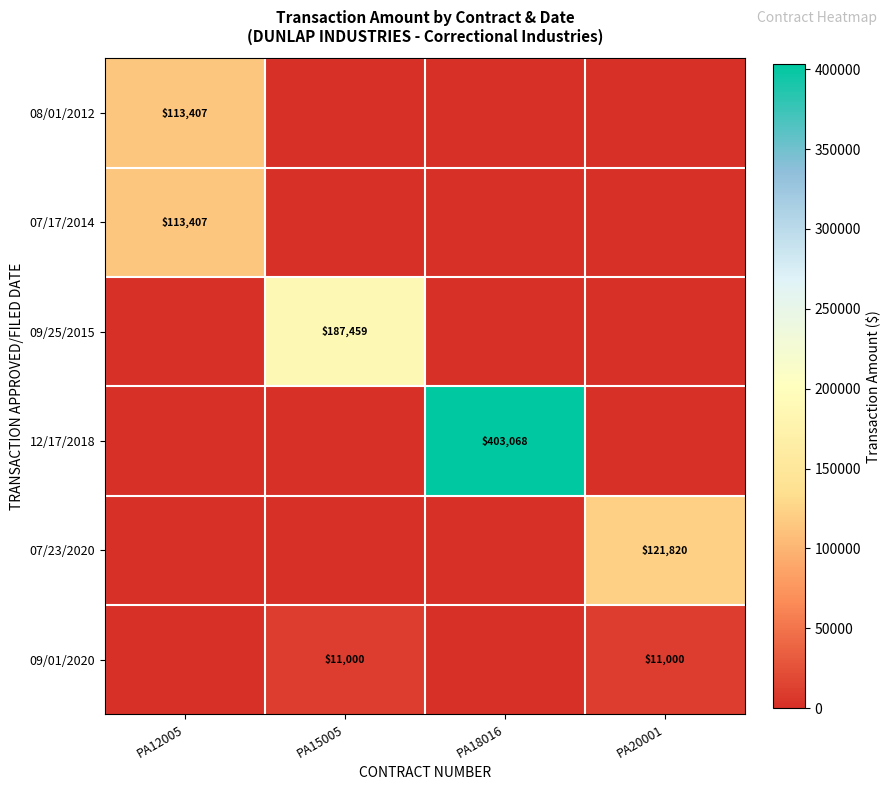

Is it true that 07/23/2020 equals 121820 at PA20001?

True